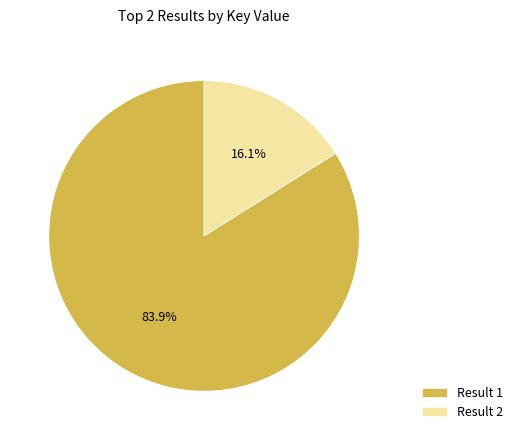

What is the majority slice?

Result 1